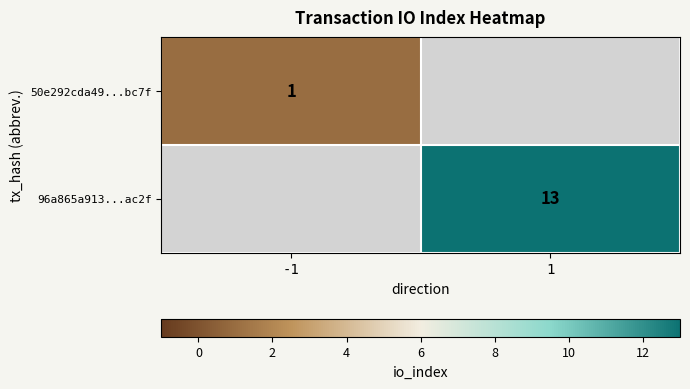

True or false: 50e292cda49...bc7f has a value of 1 at -1.

True